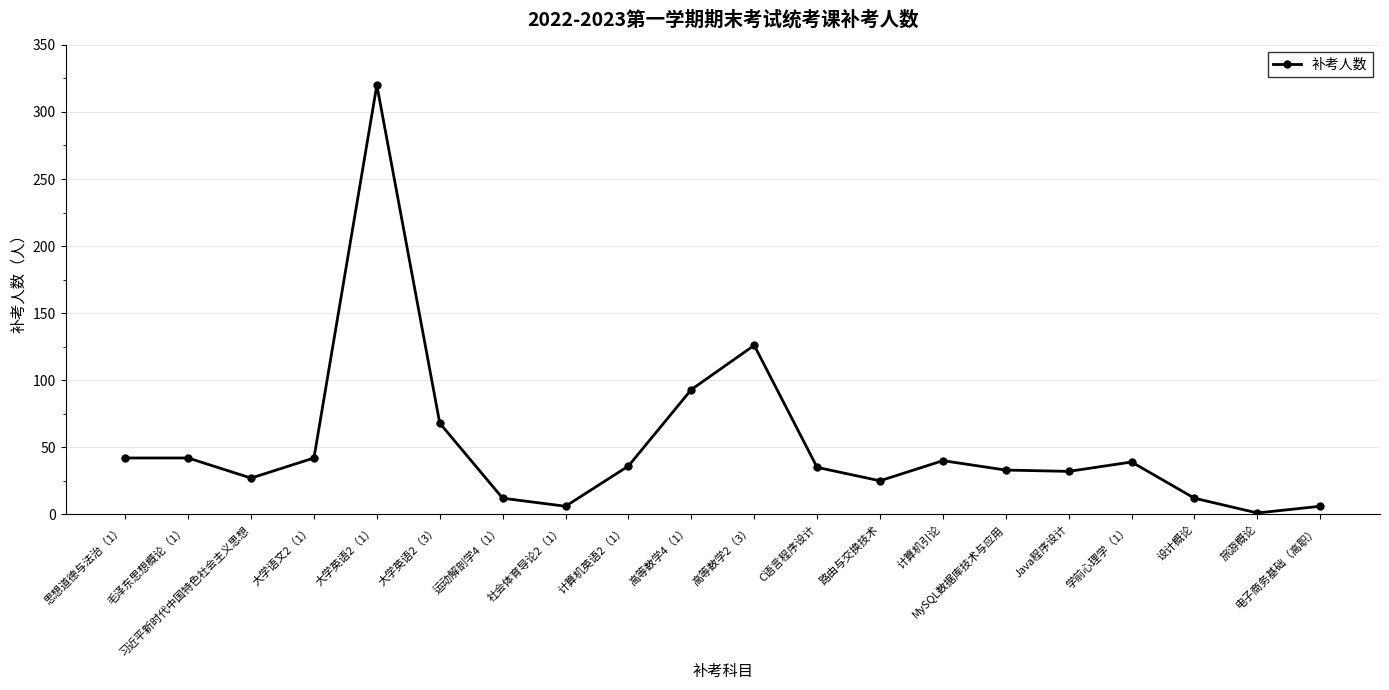

Where is the data nearest to the value 160?

高等数学2（3）